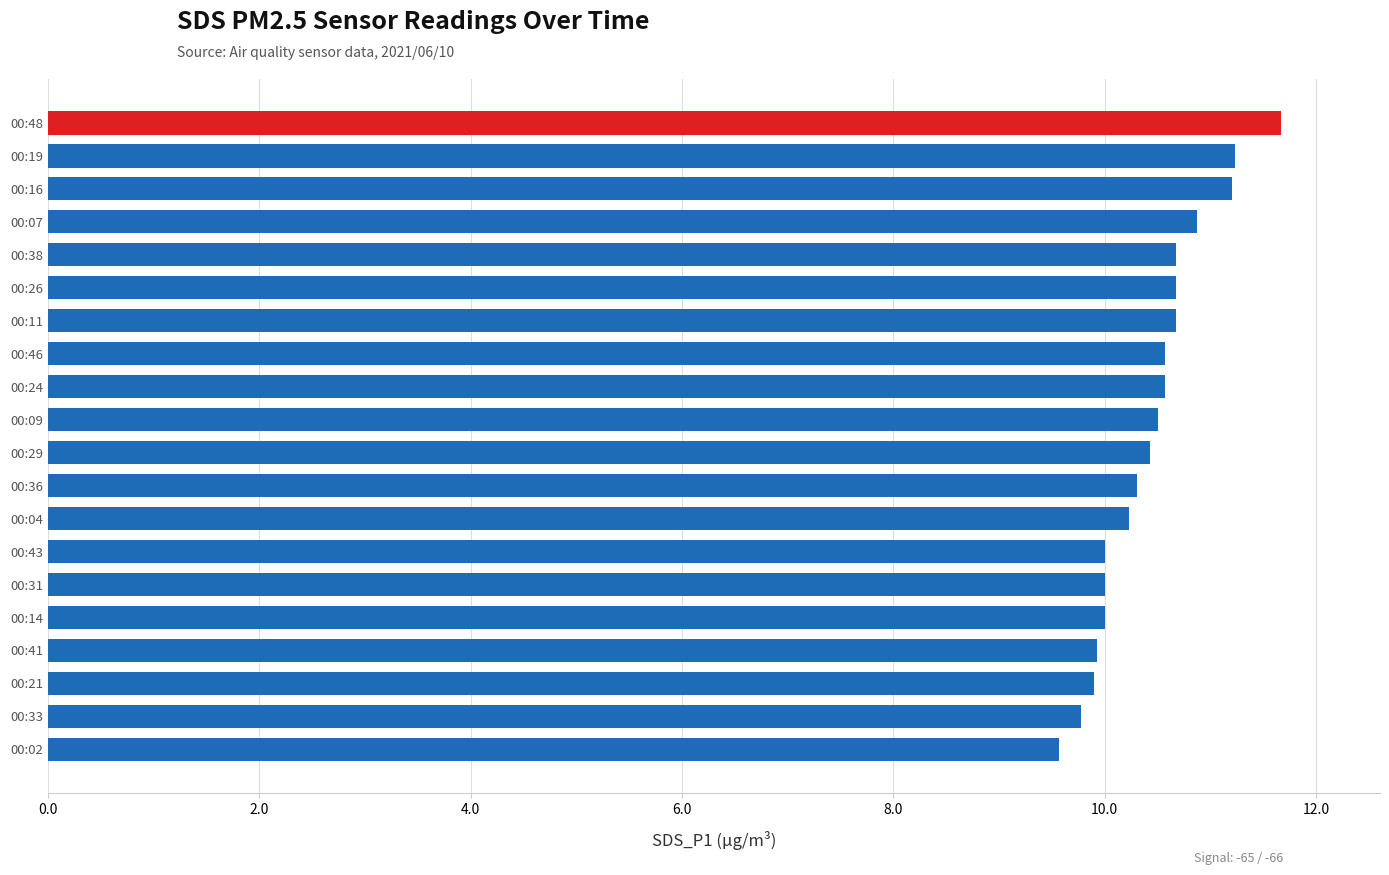

Approximately how many times larger is the value at 00:02 compared to 00:33?

1.0